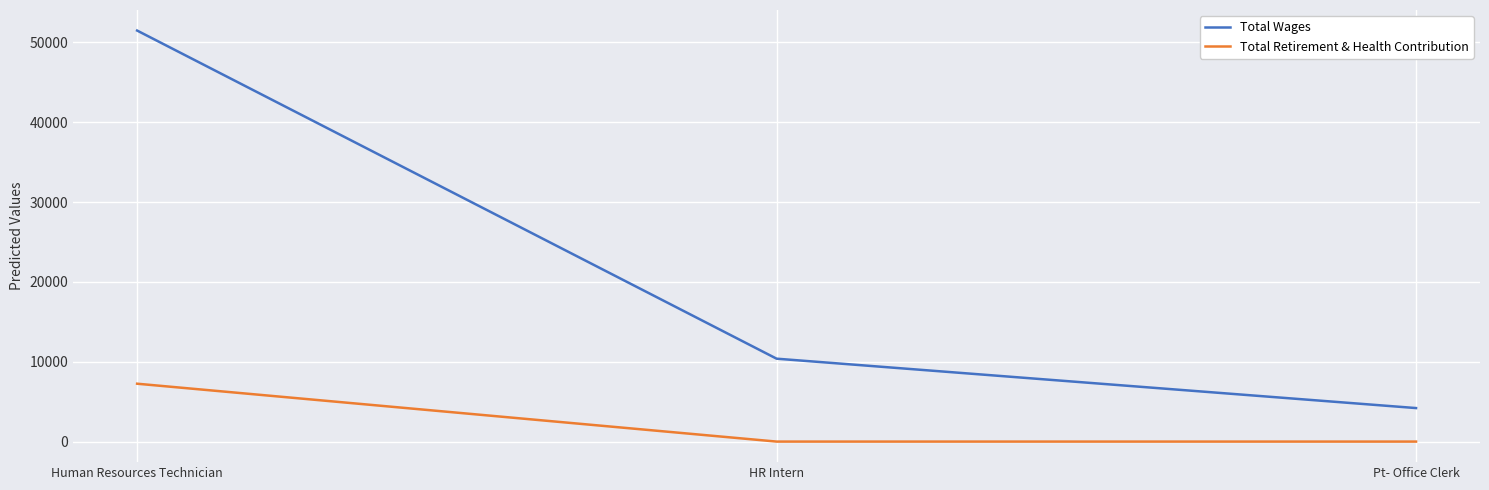

Is it true that Total Retirement & Health Contribution equals 9951 at Human Resources Technician?

False